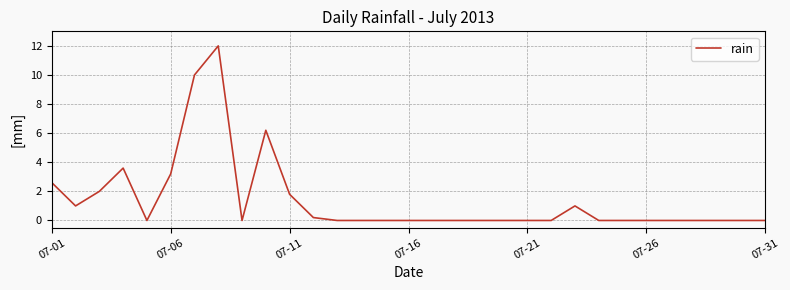

What is the maximum value shown in the chart?

12.0